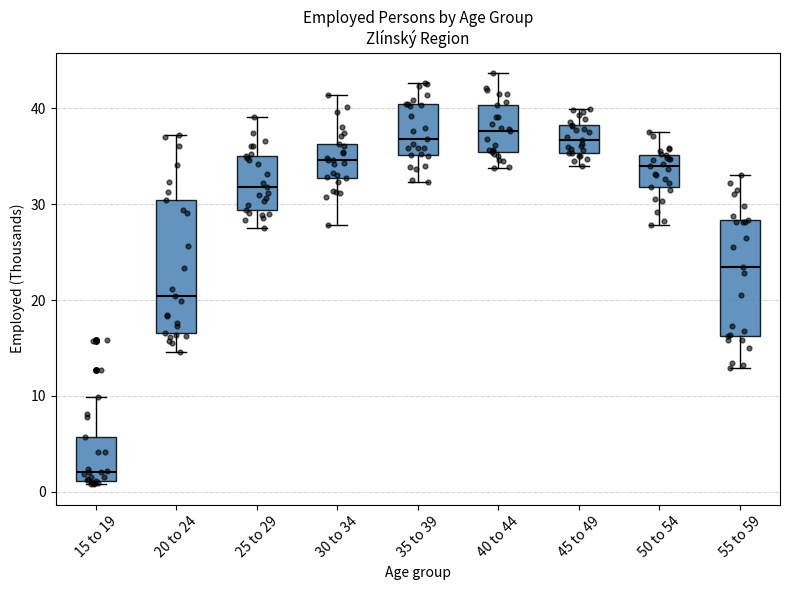

Reading left to right, read every box against the y-axis: the position of its median line, the range the box covers, and the ends of its whiskers. The values are not printed on the chart, so give them approximately, as read against the axis.

15 to 19: median 2, box 1 to 6, whiskers 1 (just below the box's lower edge) to 10
20 to 24: median 20, box 17 to 30, whiskers 15 to 37
25 to 29: median 32, box 29 to 35, whiskers 28 to 39
30 to 34: median 35, box 33 to 36, whiskers 28 to 41
35 to 39: median 37, box 35 to 40, whiskers 32 to 43
40 to 44: median 38, box 35 to 40, whiskers 34 to 44
45 to 49: median 37, box 35 to 38, whiskers 34 to 40
50 to 54: median 34, box 32 to 35, whiskers 28 to 38
55 to 59: median 23, box 16 to 28, whiskers 13 to 33